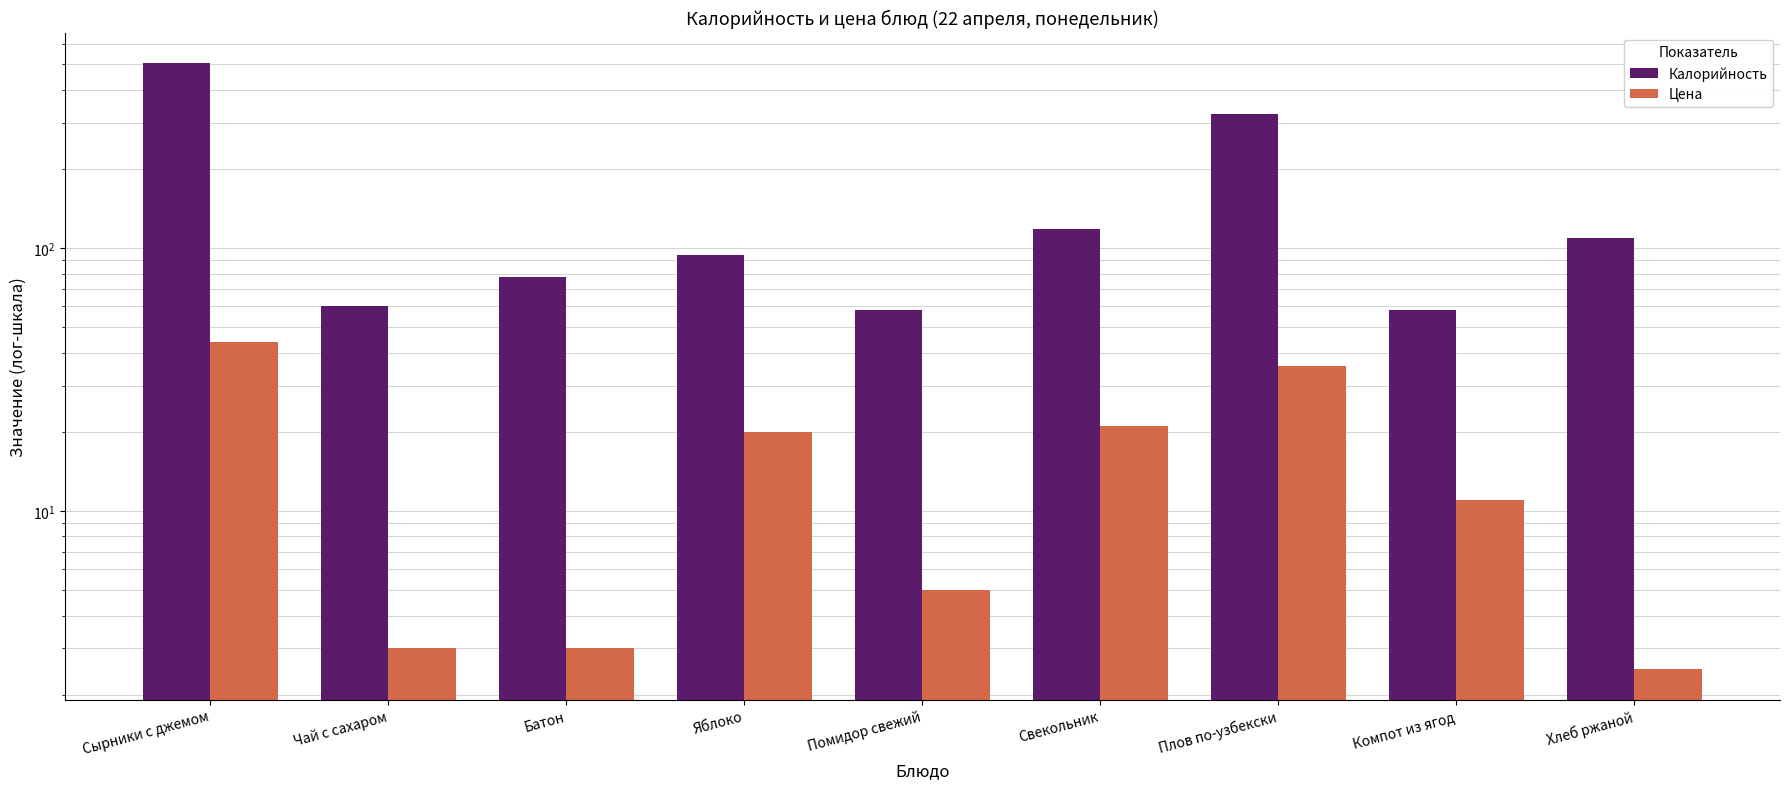

Which category has the highest value in the Калорийность series?

Сырники с джемом